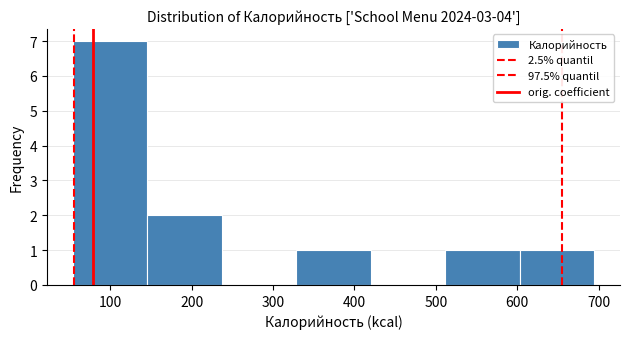

Reading left to right, list every bar in this chart as the range it spans on the x-axis followed by its height. Neither the bar edges nor the heights are printed on the chart, so give them approximately, as read against the axes.

50 to 150: 7
150 to 240: 2
240 to 330: 0
330 to 420: 1
420 to 510: 0
510 to 600: 1
600 to 690: 1